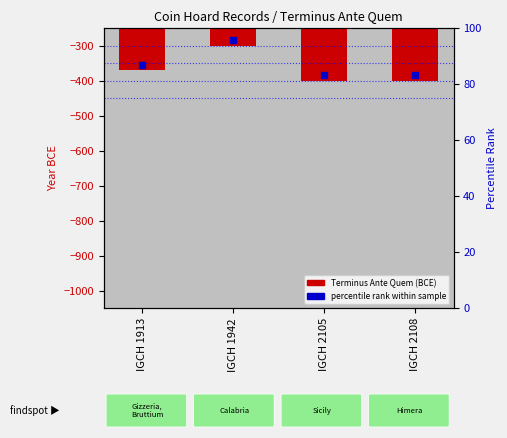

What is the change in value from IGCH 1913 to IGCH 2108?

-30